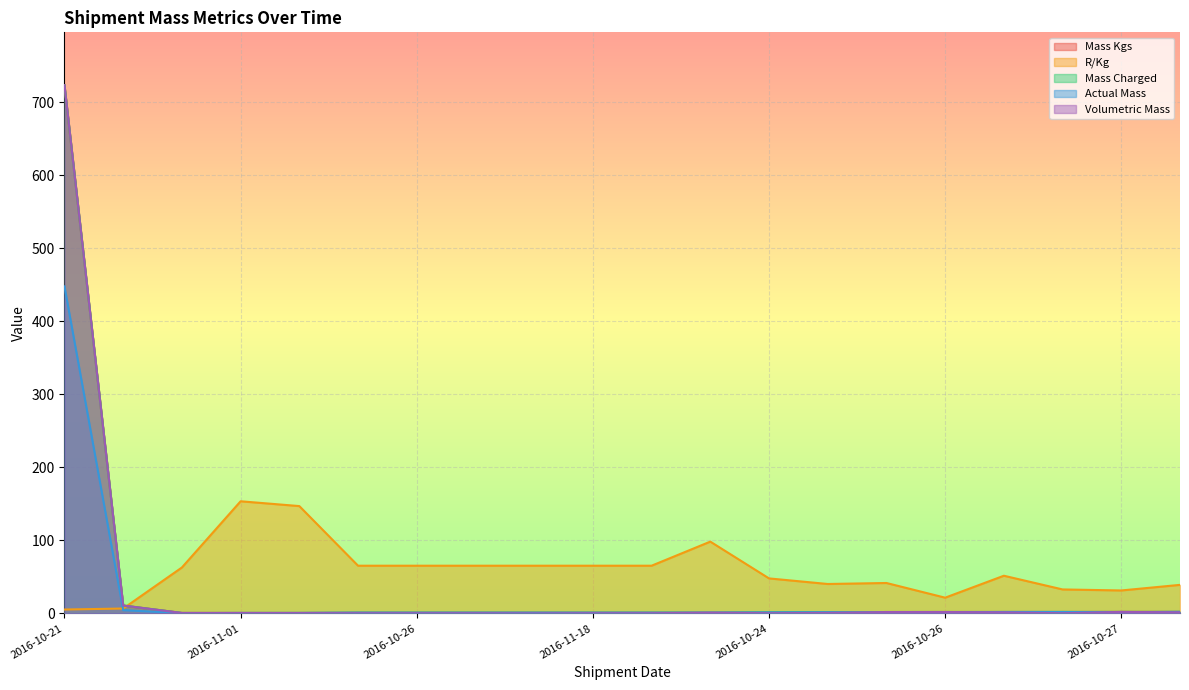

What is the spread (max minus min) of values at 2016-10-26?

65.1